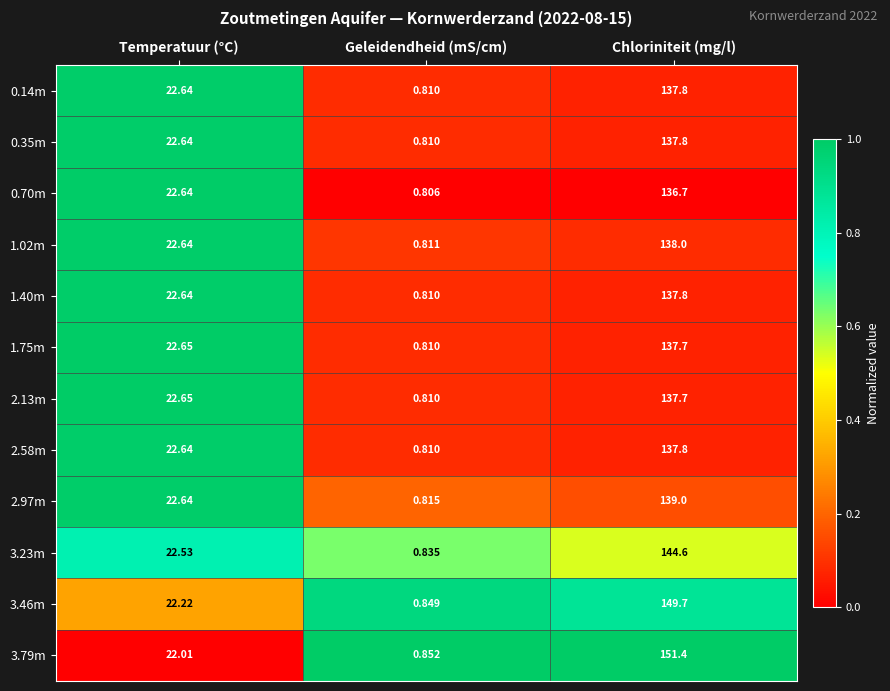

How many distinct data groups are displayed?

12